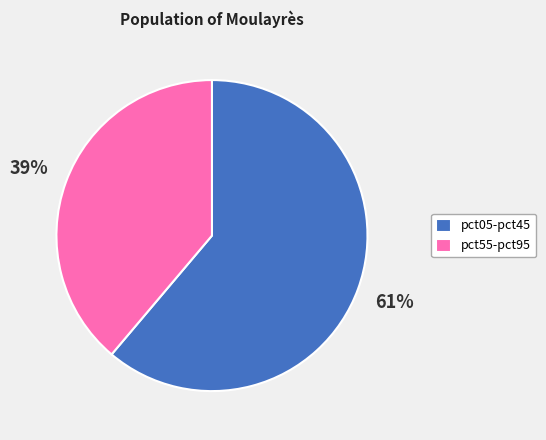

Is the sum of pct05-pct45 and pct55-pct95 greater than half?

Yes